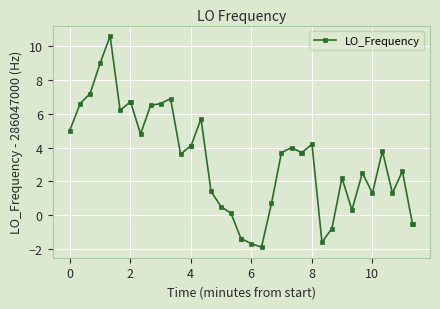

What is the smallest value displayed?

-1.9